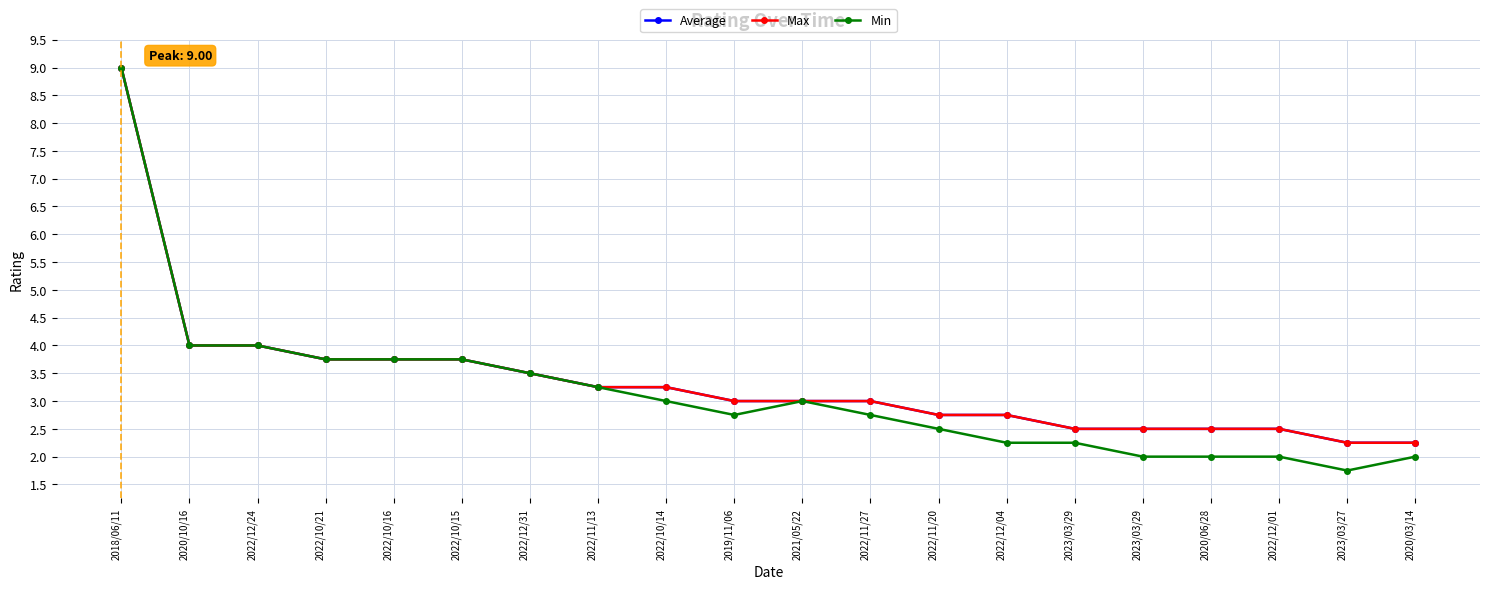

Which has a higher value, 2023/03/27 or 2022/10/15?

2022/10/15